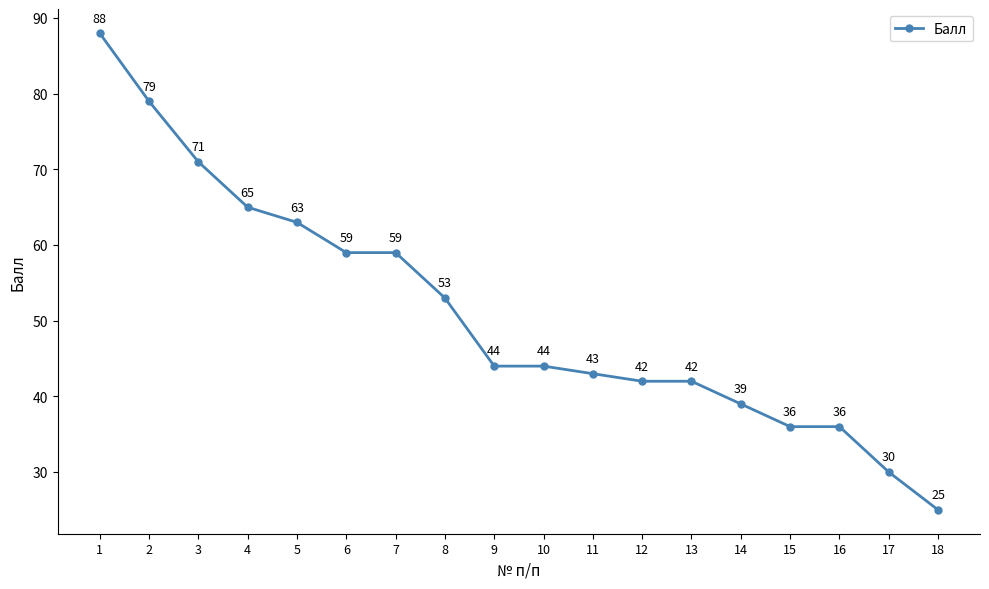

Which category has the lowest value across all series?

18